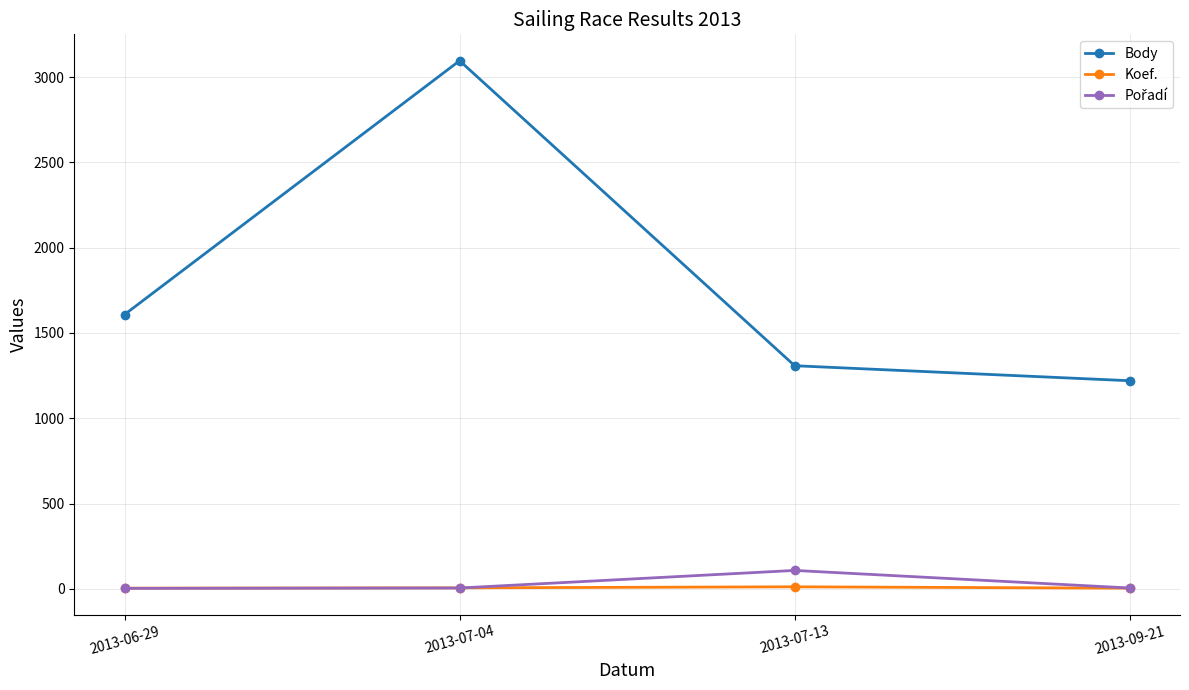

True or false: Body and Koef. cross at least once.

False